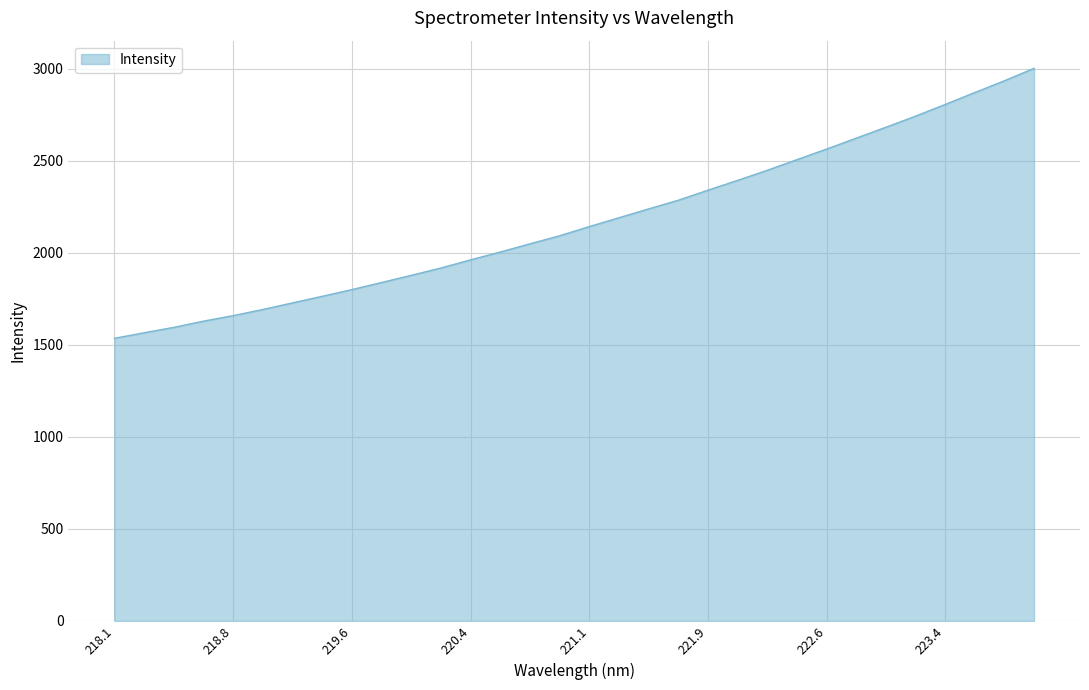

What is the maximum value shown in the chart?

3002.5